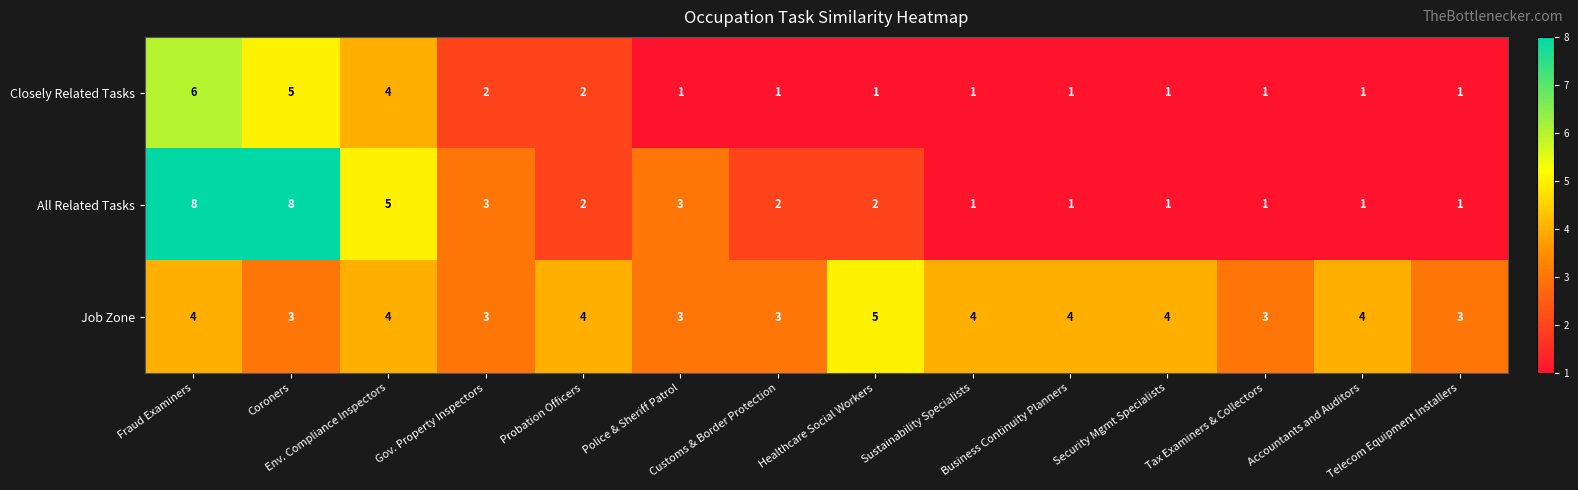

What is the difference between the maximum and minimum values in the Closely Related Tasks series?

5